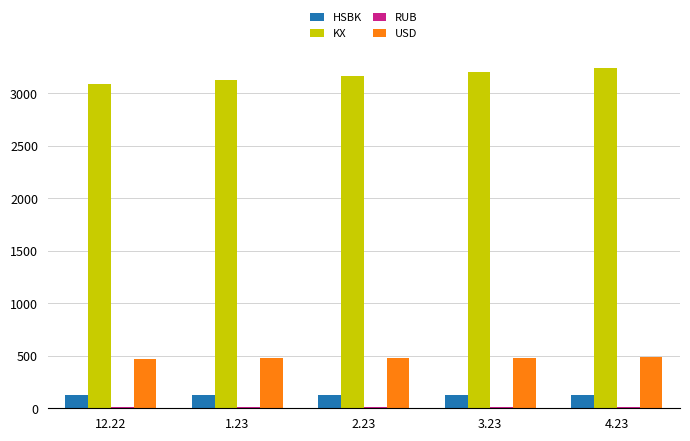

The value of KX at 1.23 is 3130.0. True or false?

True